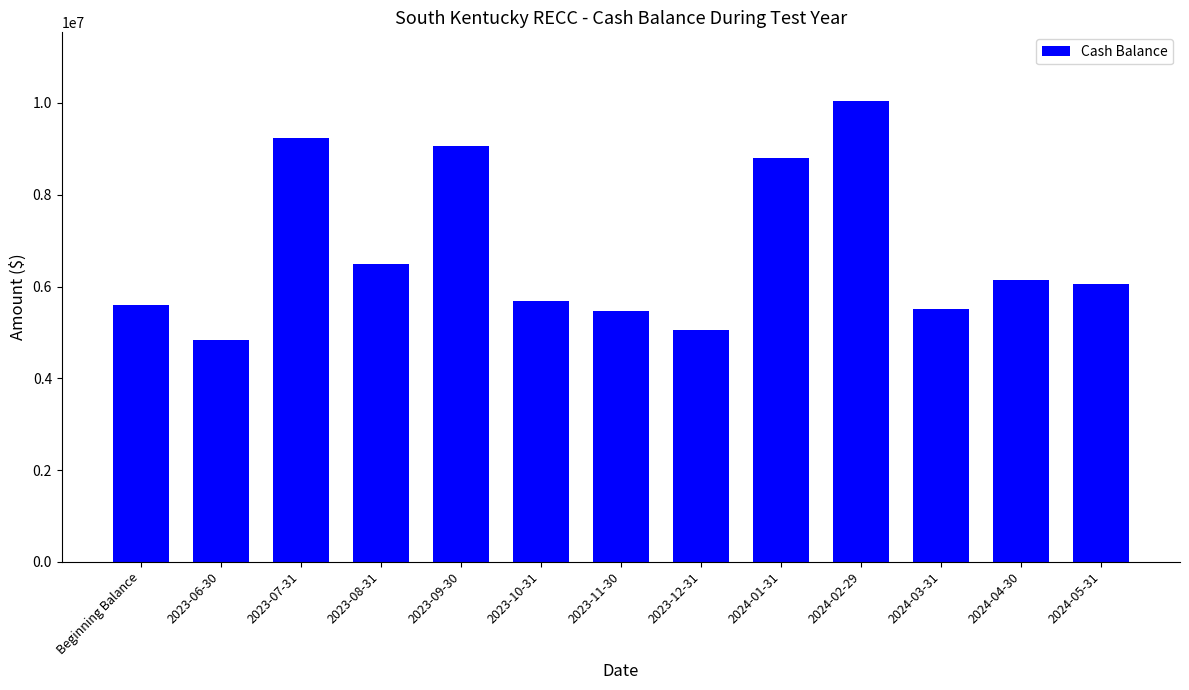

How many categories are shown in the chart?

13